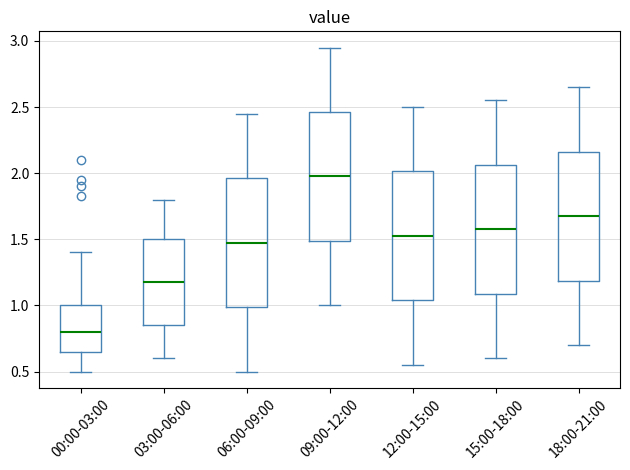

Where does the lower whisker of the box for 18:00-21:00 end on the y-axis? The values are not printed on the chart, so give them approximately, as read against the axis.

0.70